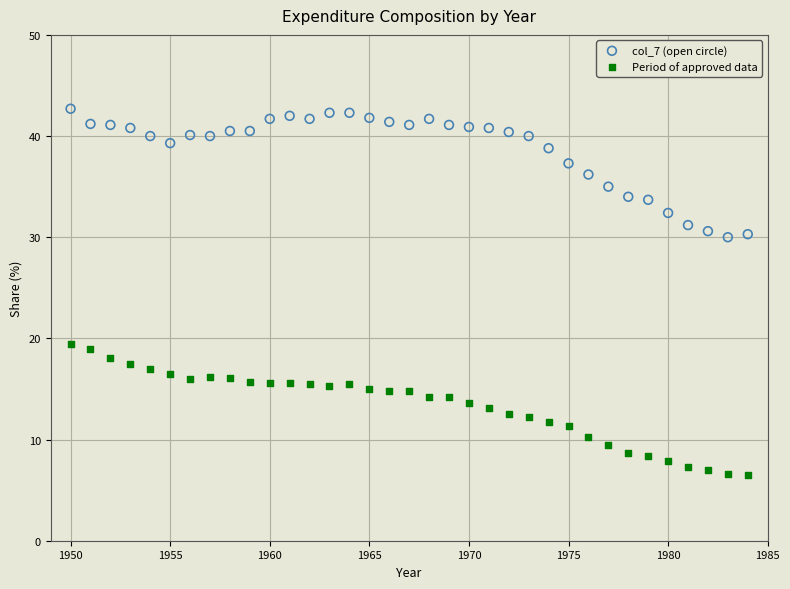

What is the X range (max minus min) for the scatter plot?

34.0